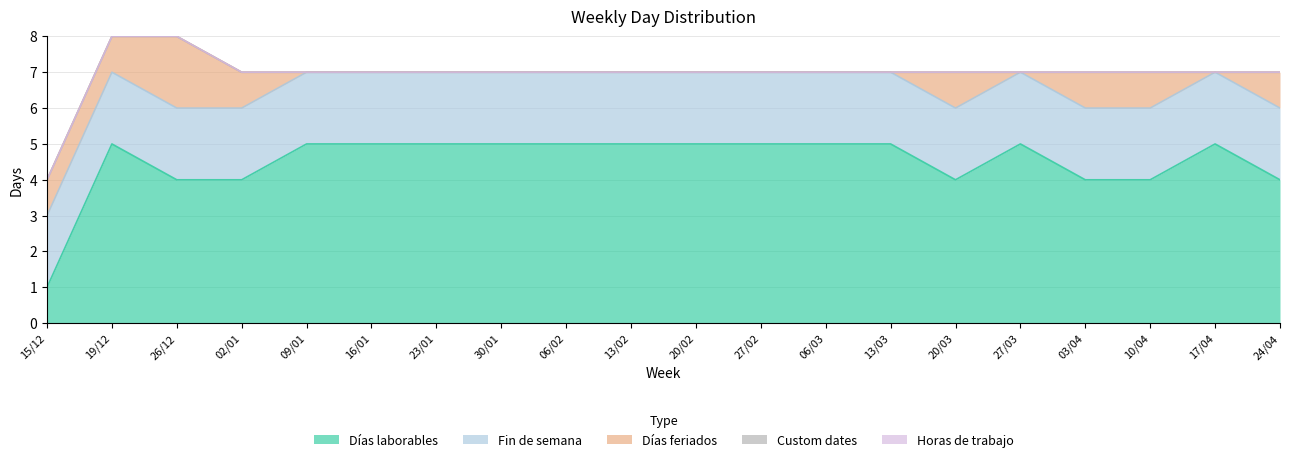

Is the value of Días feriados at 02/01 greater than the value of Horas de trabajo at 19/12?

Yes